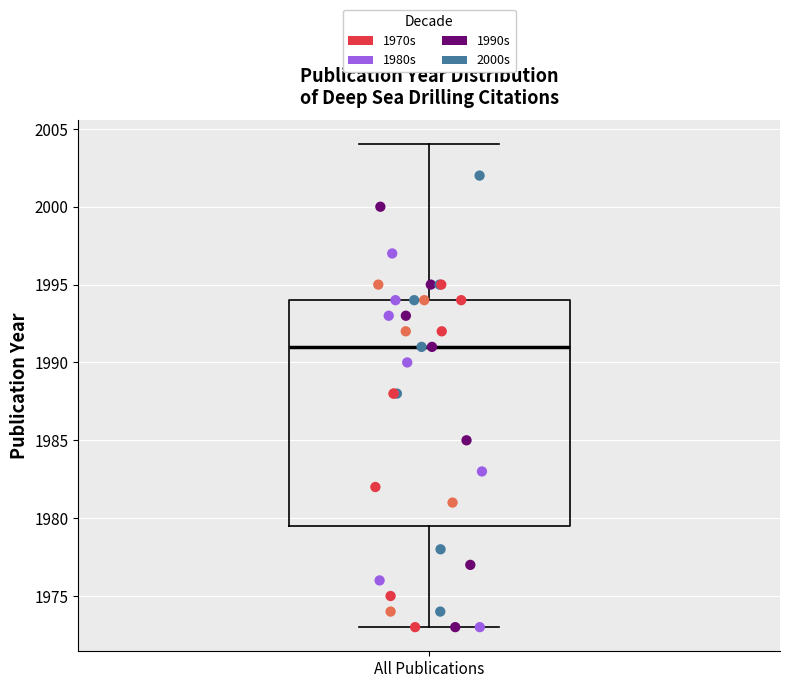

Where is the upper edge of the box for All Publications on the y-axis? The values are not printed on the chart, so give them approximately, as read against the axis.

1994.0